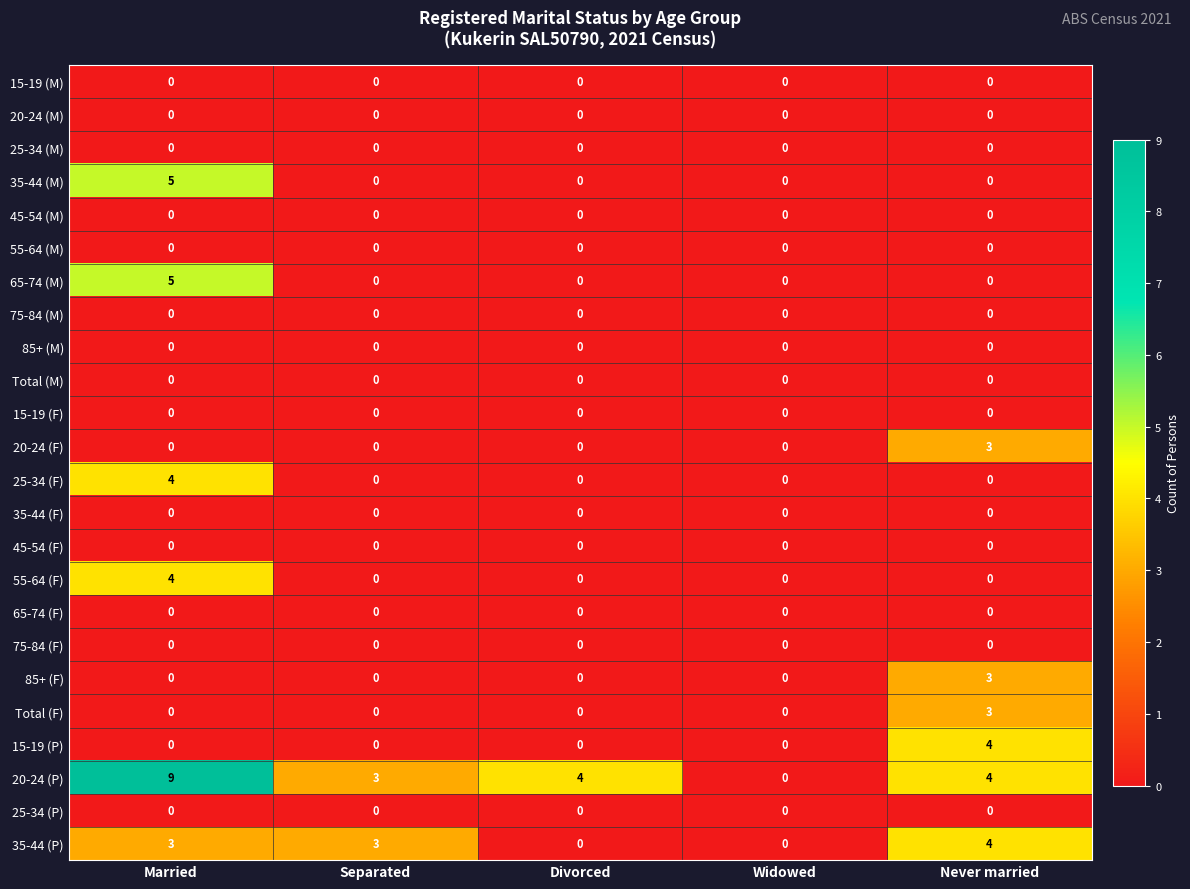

At which category is the sum across all series the highest?

Married